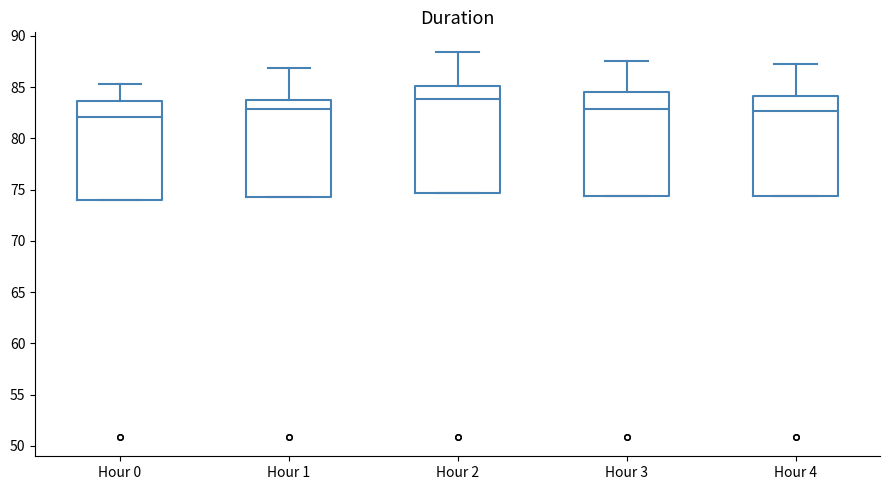

Where is the lower edge of the box for Hour 4 on the y-axis? The values are not printed on the chart, so give them approximately, as read against the axis.

74.5